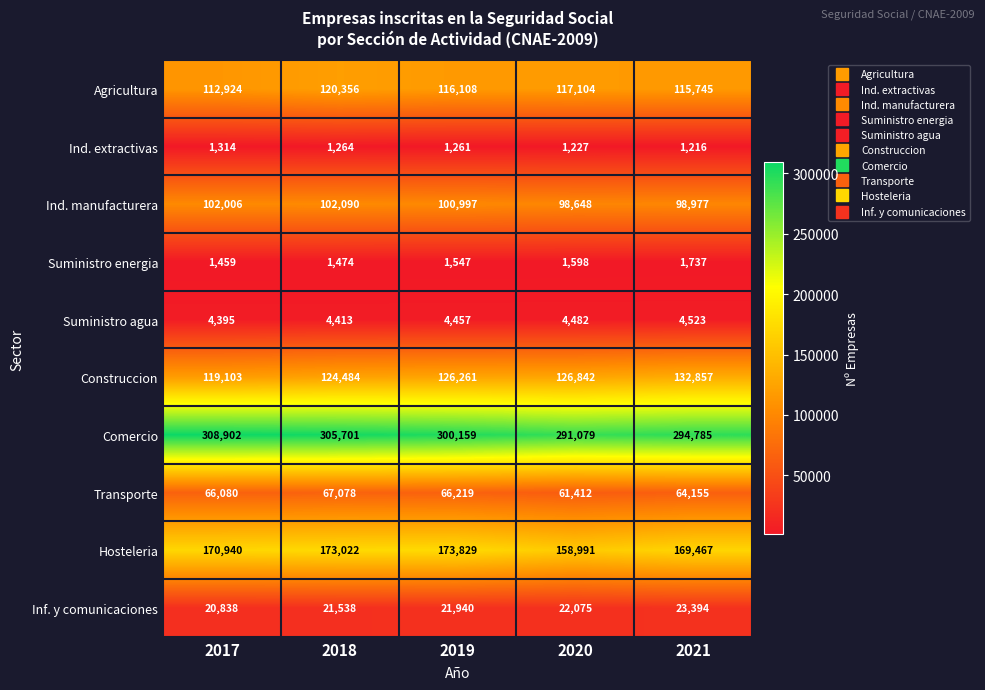

List the labels in order of Ind. extractivas value, largest first.

2017, 2018, 2019, 2020, 2021